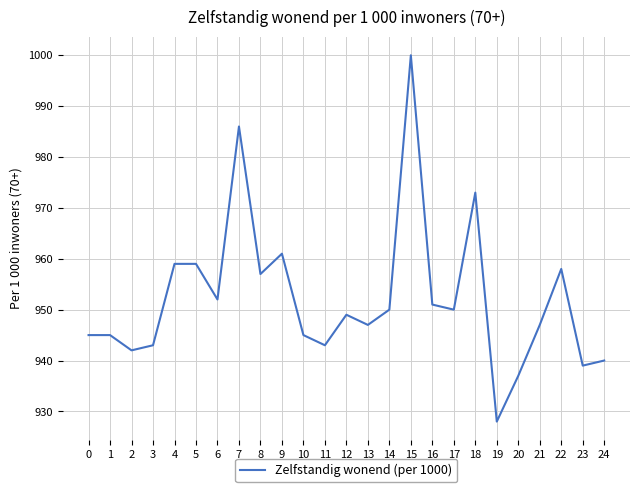

Reading right to left, list all the values displayed in this chart.

24=940	23=939	22=958	21=947	20=937	19=928	18=973	17=950	16=951	15=1000	14=950	13=947	12=949	11=943	10=945	9=961	8=957	7=986	6=952	5=959	4=959	3=943	2=942	1=945	0=945